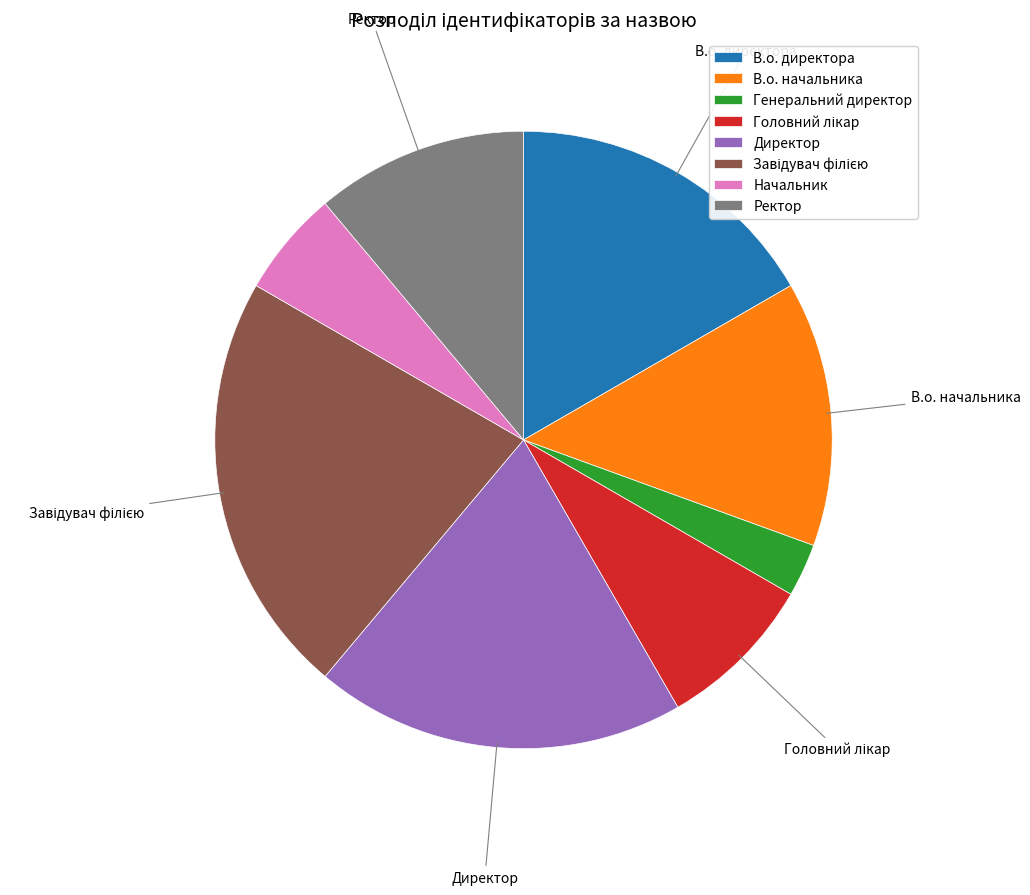

Is it true that В.о. начальника is 14% of the pie?

True